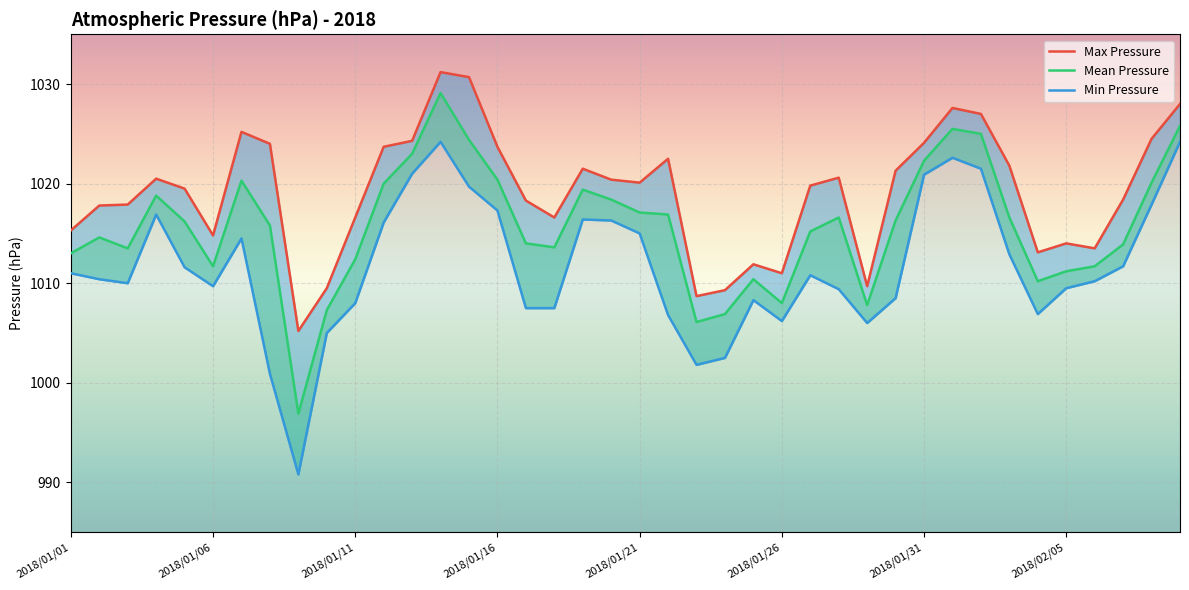

Which series changed the most between 19 and 31?

Max Pressure